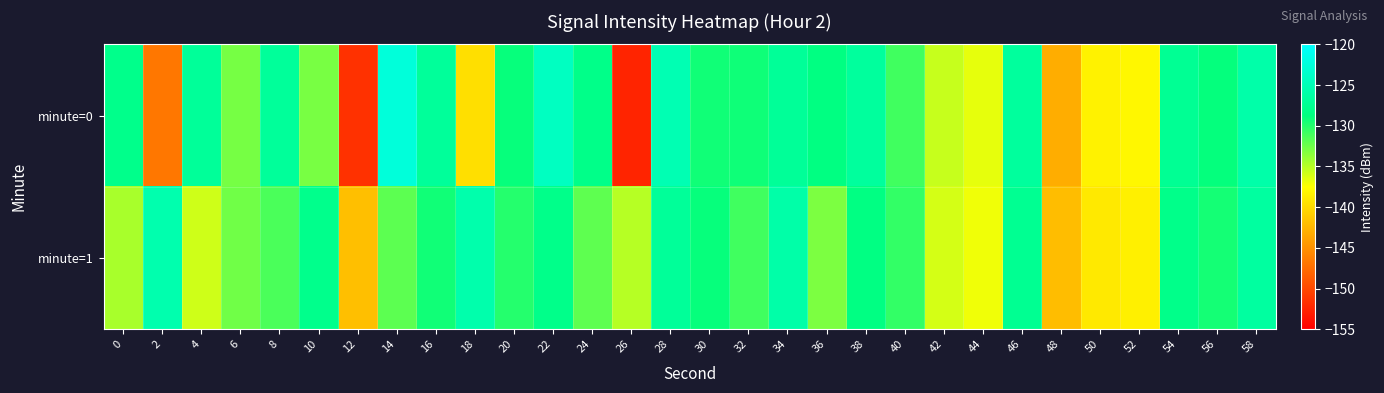

Reading left to right, extract all data points from this chart.

minute=0: 0=-128.0	2=-146.7	4=-127.0	6=-132.8	8=-127.0	10=-132.9	12=-151.5	14=-122.6	16=-126.9	18=-139.6	20=-129.0	22=-124.3	24=-128.1	26=-152.4	28=-125.2	30=-129.3	32=-129.2	34=-127.1	36=-128.6	38=-126.7	40=-130.9	42=-135.6	44=-136.6	46=-126.7	48=-143.1	50=-138.3	52=-138.0	54=-127.3	56=-128.9	58=-125.9
minute=1: 0=-134.5	2=-125.6	4=-135.8	6=-132.6	8=-131.3	10=-127.9	12=-141.8	14=-131.9	16=-129.3	18=-125.7	20=-130.0	22=-128.0	24=-132.0	26=-135.0	28=-127.0	30=-129.0	32=-131.0	34=-126.0	36=-133.0	38=-128.5	40=-130.5	42=-136.0	44=-137.0	46=-127.5	48=-142.0	50=-139.0	52=-138.5	54=-128.0	56=-129.5	58=-126.5